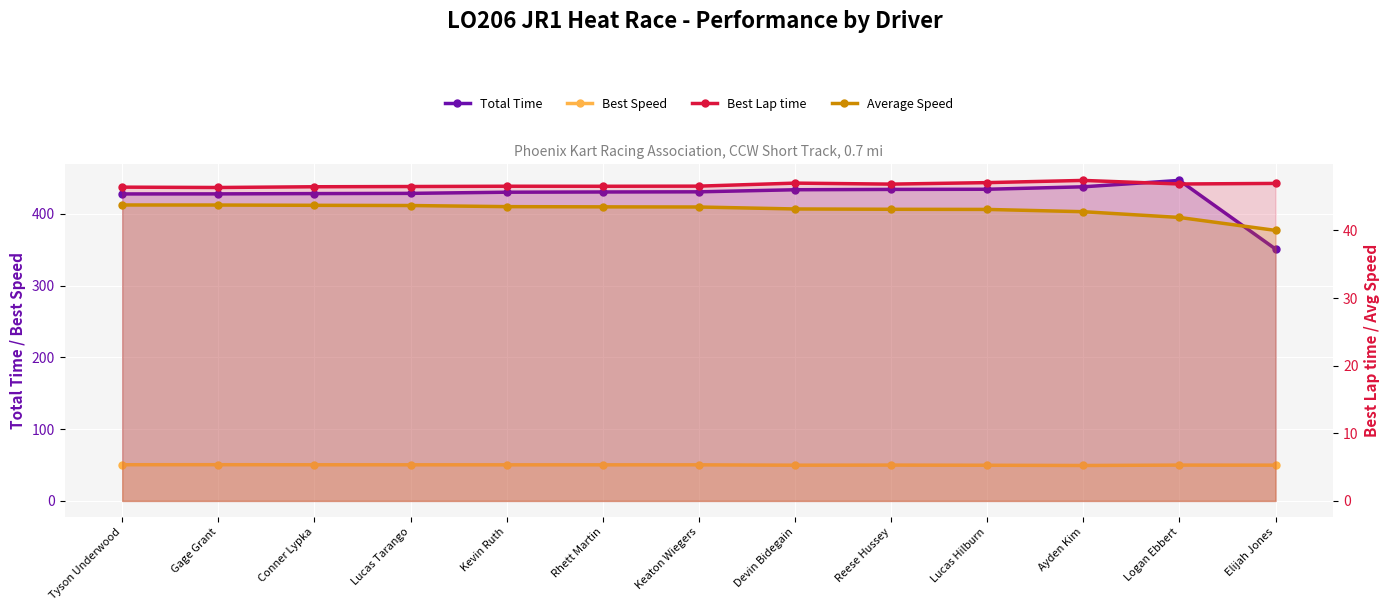

What are all the series names shown in the legend?

Total Time, Best Speed, Best Lap time, Average Speed